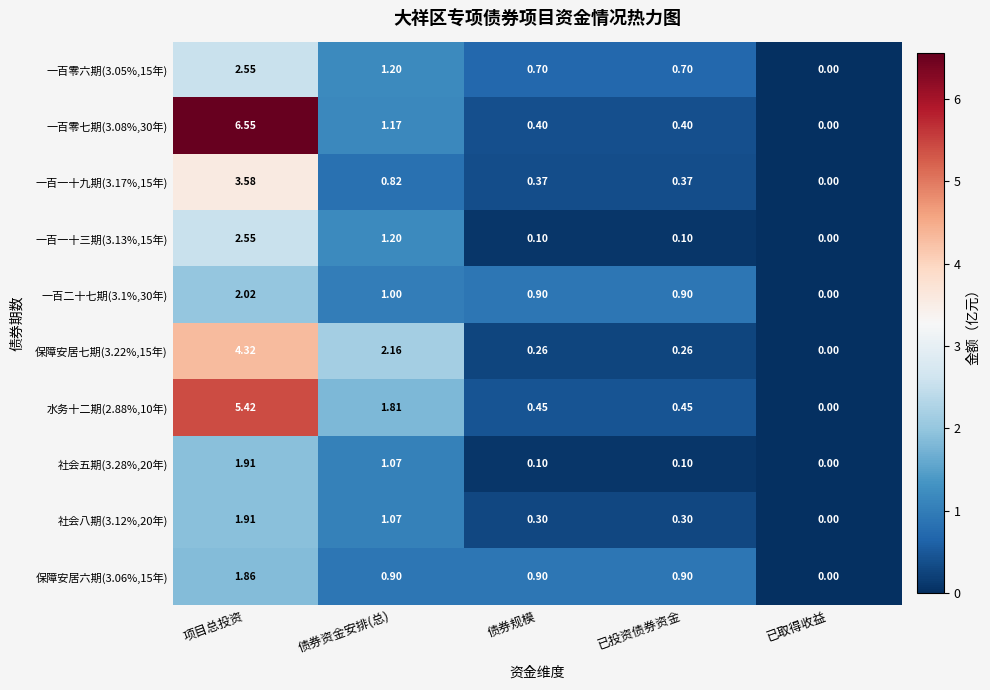

Which series has the largest range (max minus min)?

一百零七期(3.08%,30年)